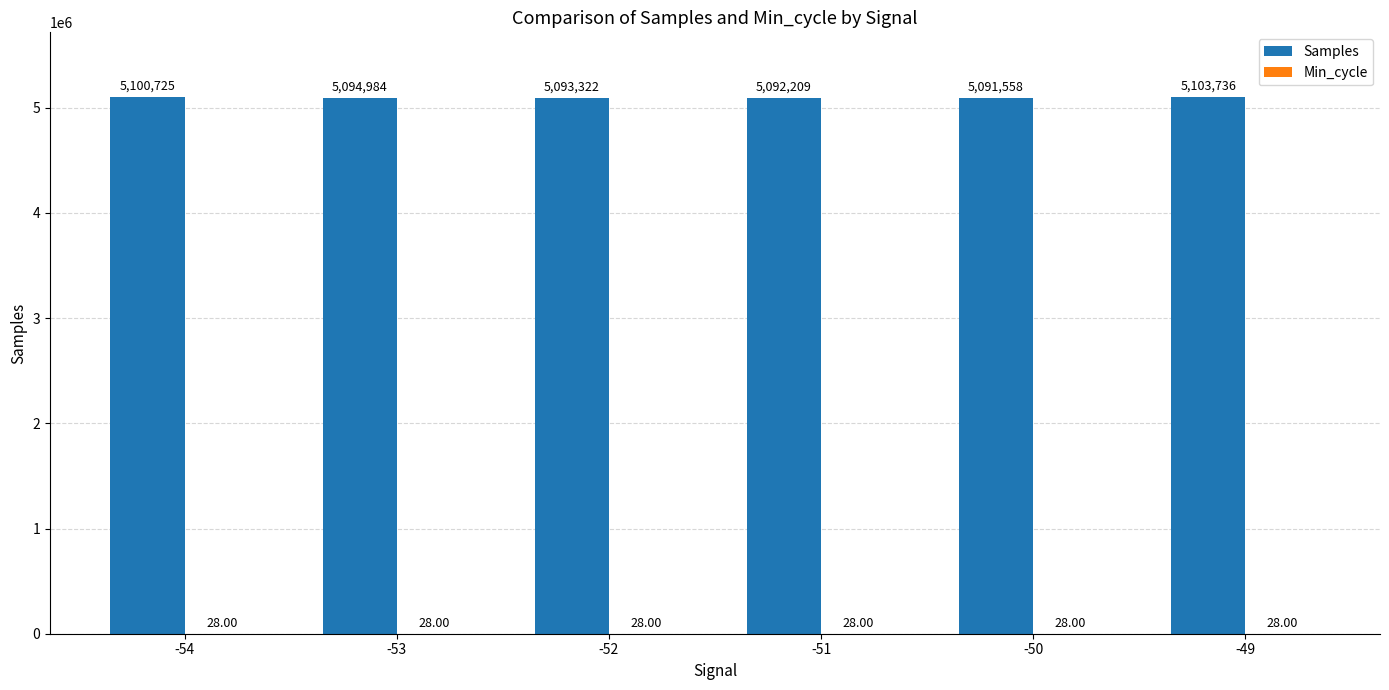

What is the total value across all series at -50?

5091586